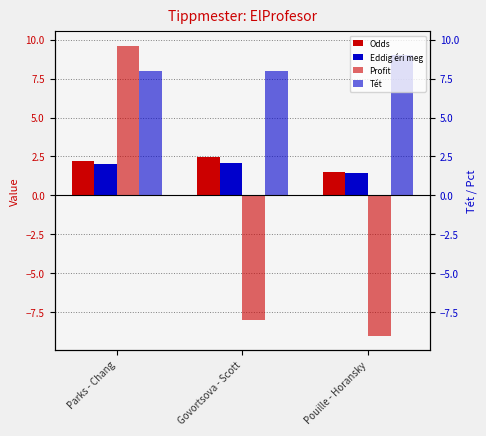

Rank the series by their maximum value, from highest to lowest.

Profit, Tét, Odds, Eddig éri meg